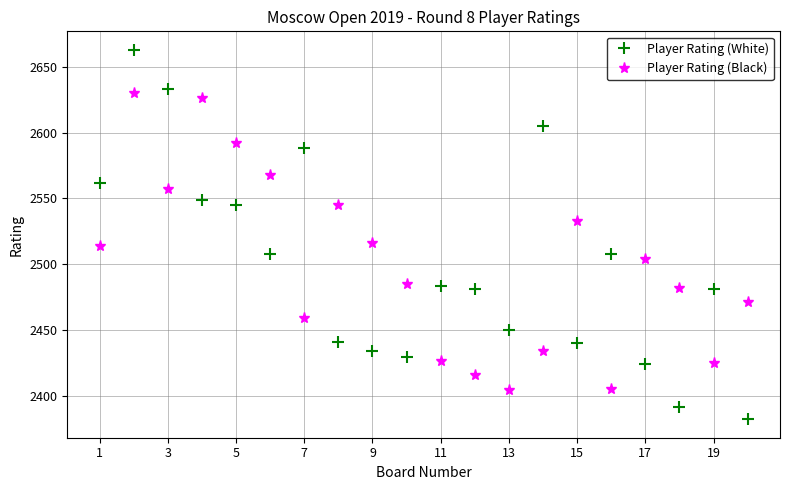

What is the difference between the maximum and minimum values in the Player Rating (Black) series?

226